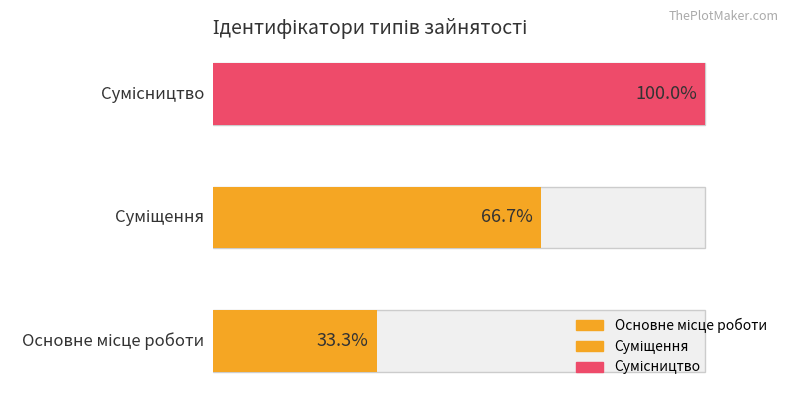

Which label corresponds to the smallest value in the chart?

Основне місце роботи